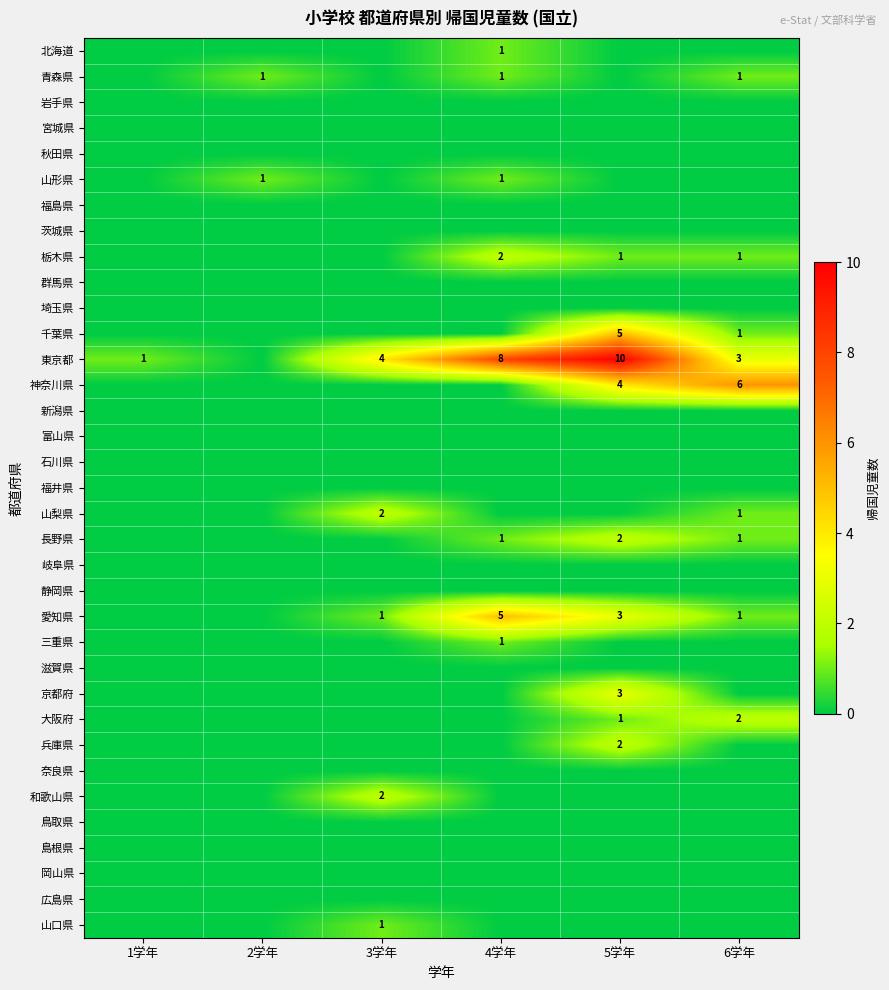

At which category is the sum across all series the highest?

5学年